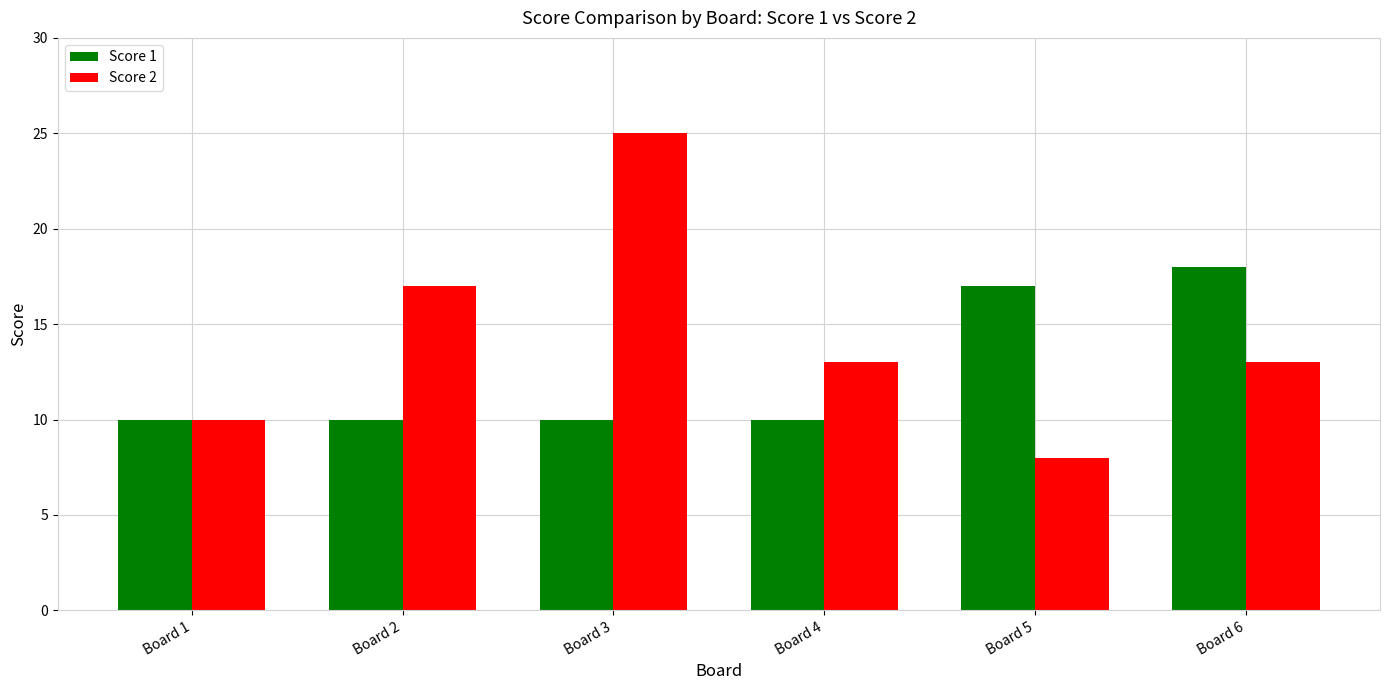

Reading right to left, list all the values displayed in this chart.

Score 1: Board 6=18	Board 5=17	Board 4=10	Board 3=10	Board 2=10	Board 1=10
Score 2: Board 6=13	Board 5=8	Board 4=13	Board 3=25	Board 2=17	Board 1=10